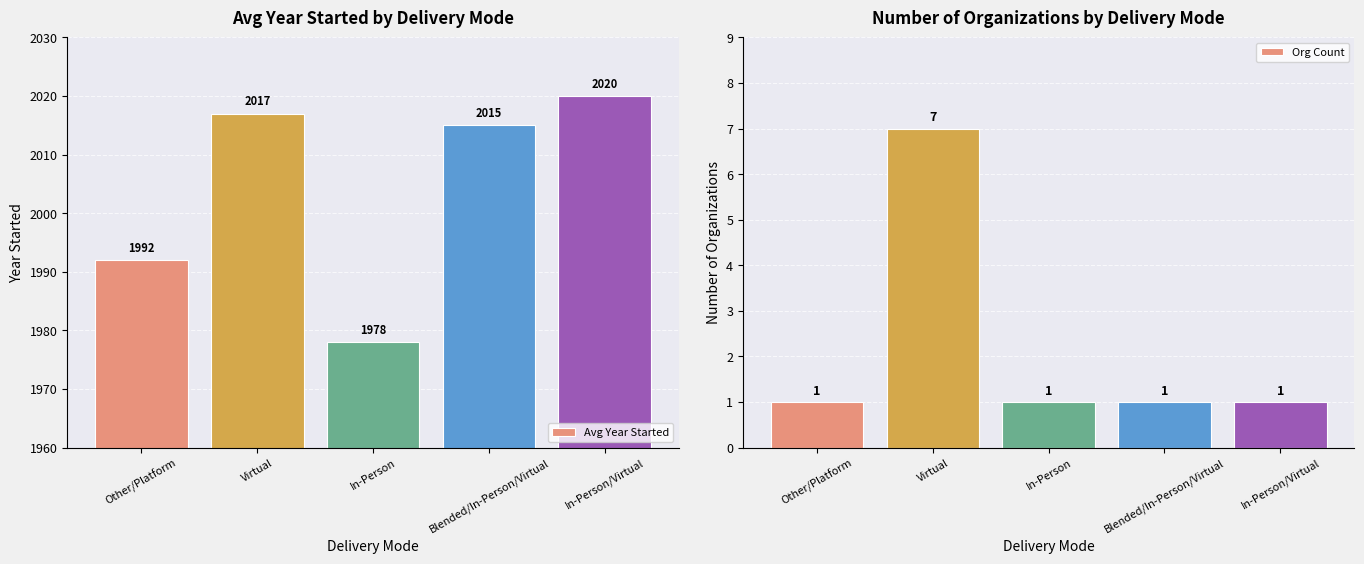

What is the difference between the Avg Year Started values at In-Person/Virtual and In-Person?

42